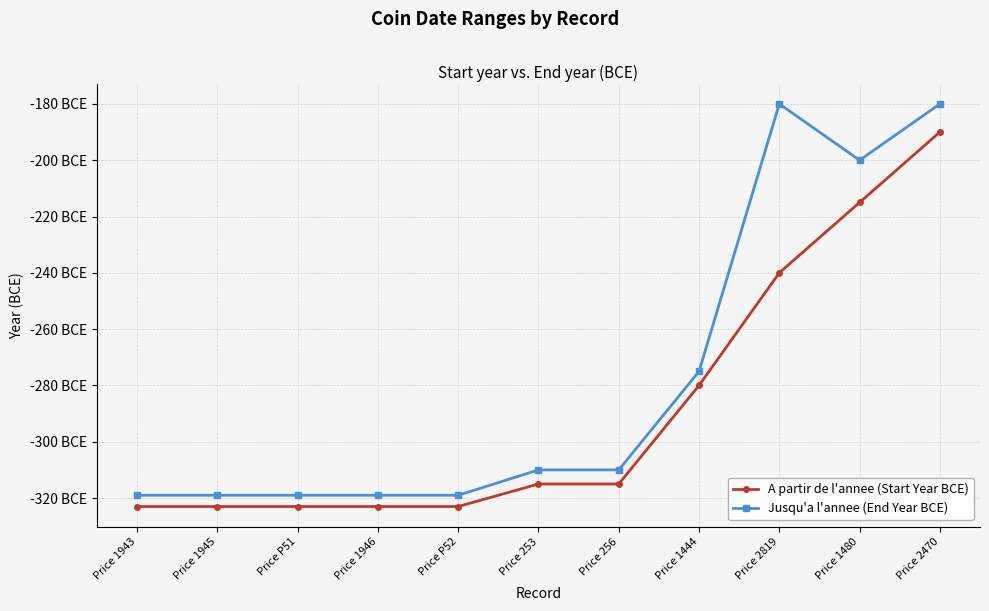

What are all the series names shown in the legend?

A partir de l'annee (Start Year BCE), Jusqu'a l'annee (End Year BCE)